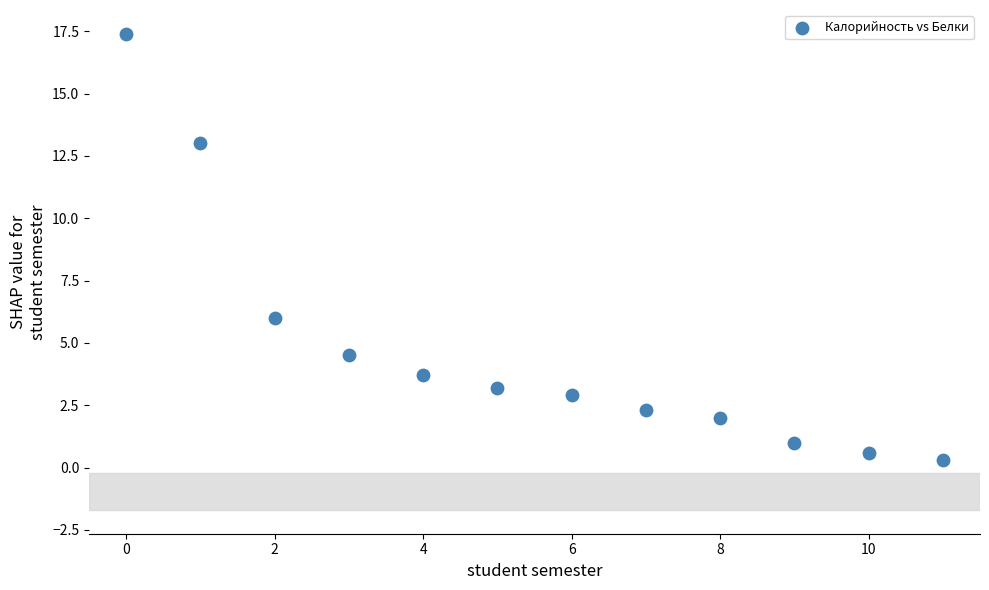

What Y value in the scatter plot is closest to 8?

6.0